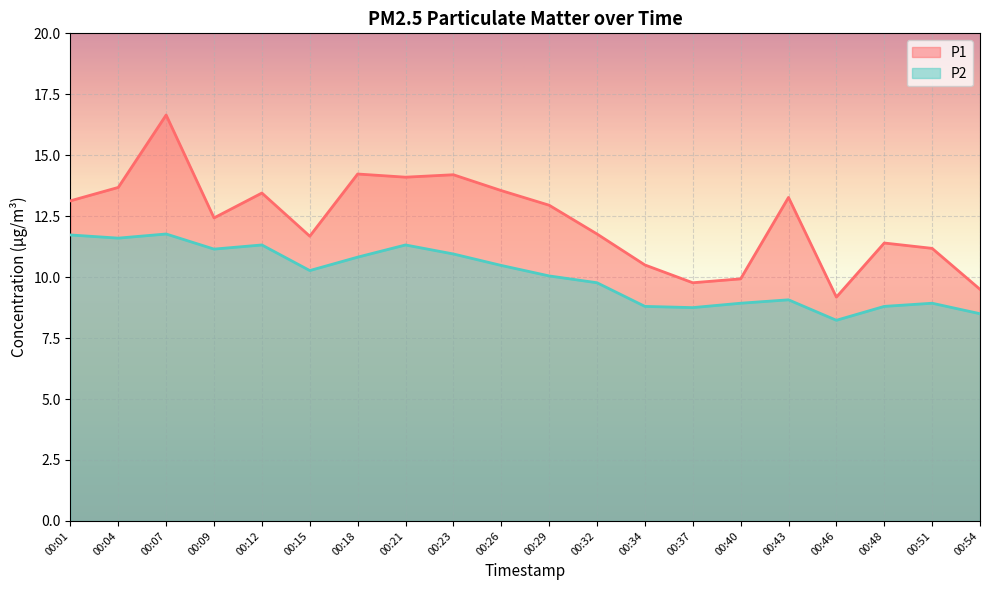

What is the average value of the P2 series?

10.1